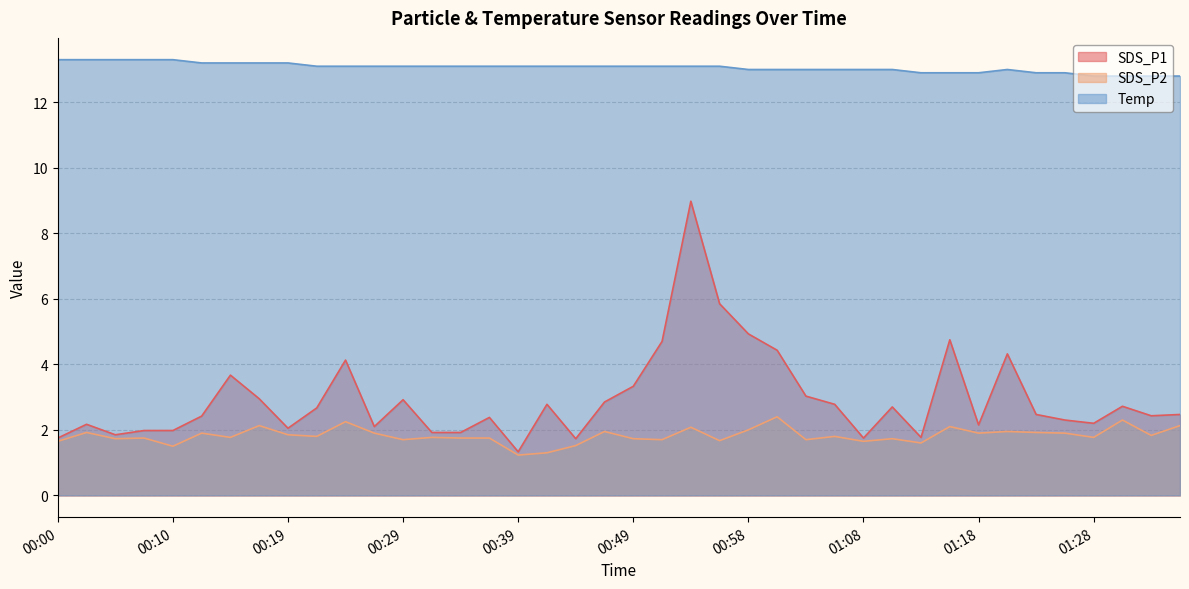

True or false: SDS_P1 and SDS_P2 intersect in this chart.

False